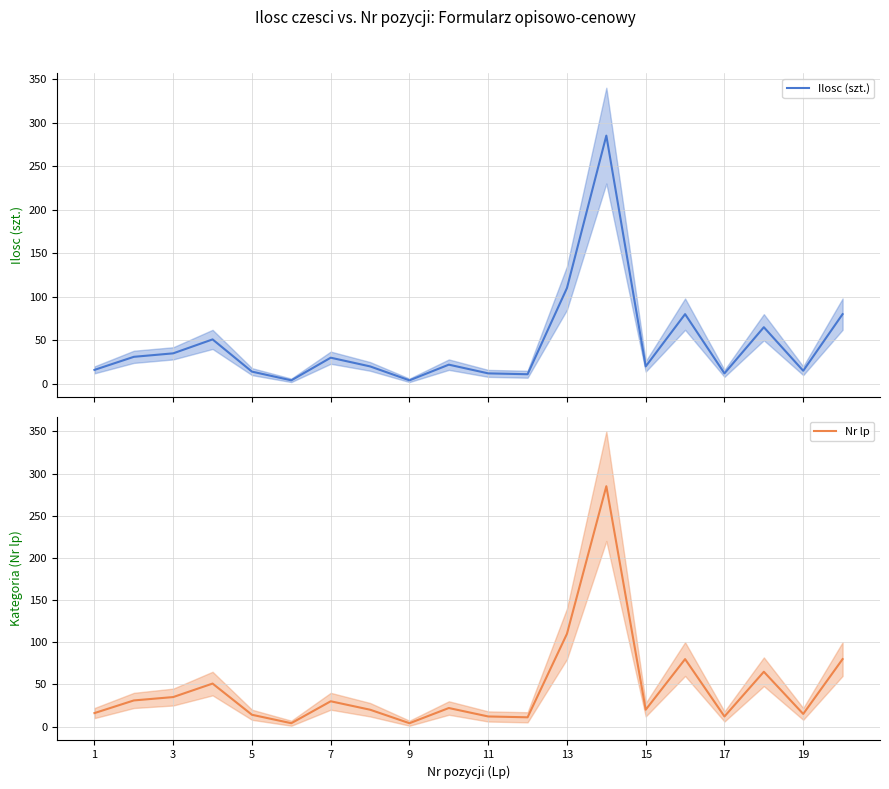

What is the highest value of the Nr lp series?

285